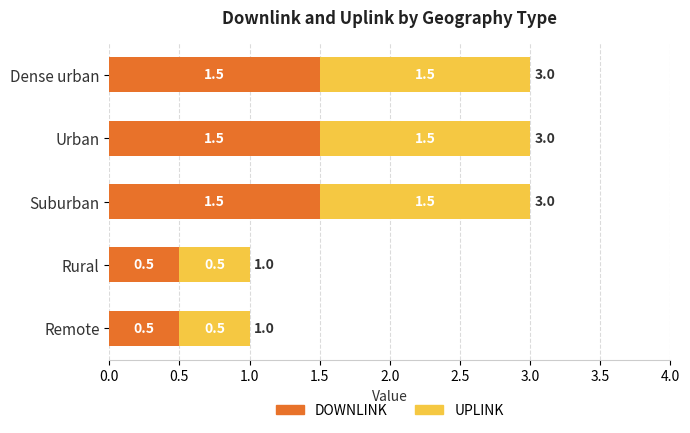

What value does the DOWNLINK series have at Rural?

0.5